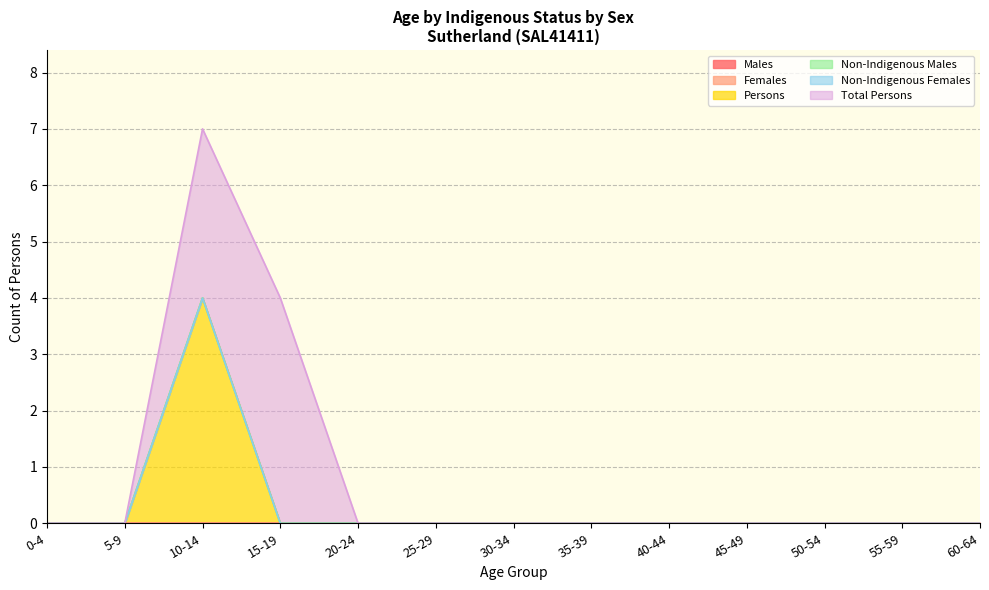

Does the chart have visible grid lines?

Yes